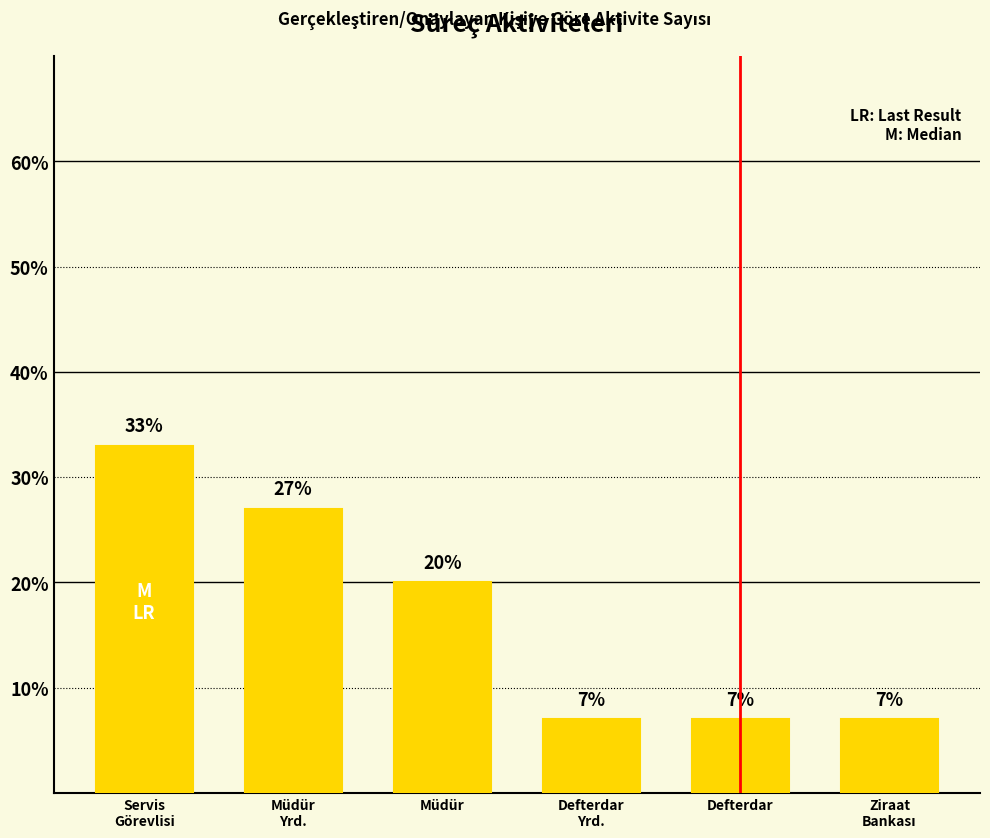

Count the values in the range 7 to 27.

5